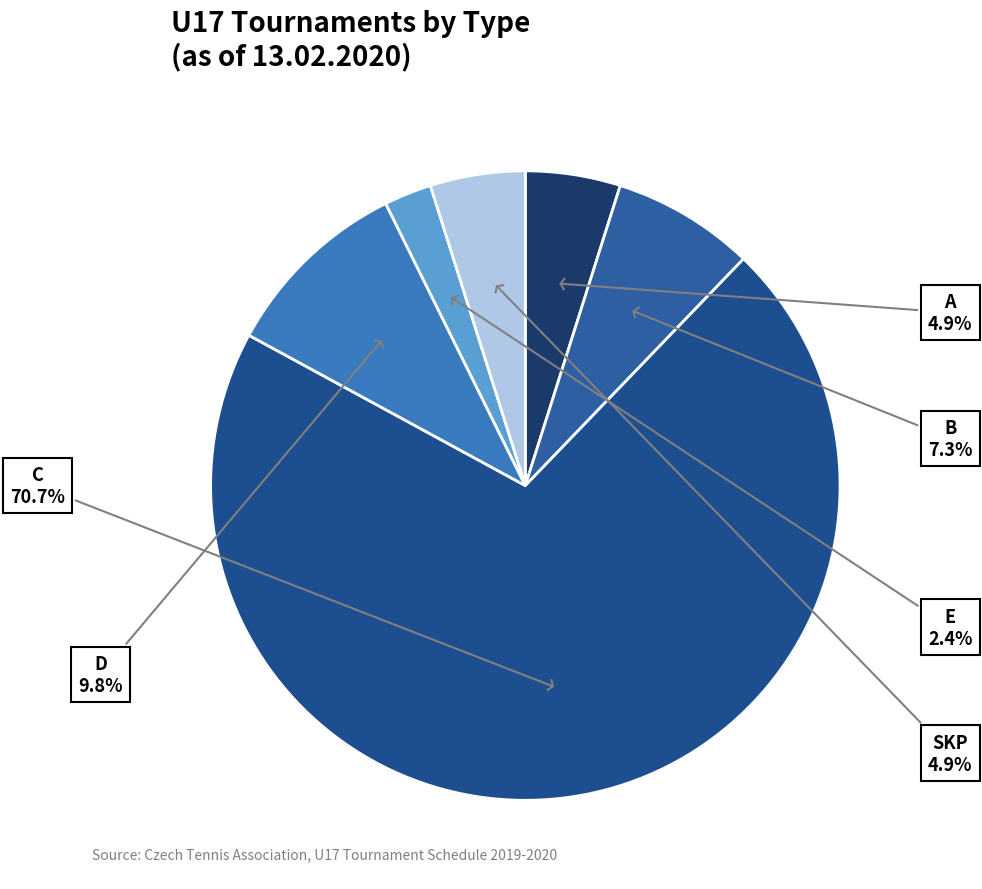

Which slice is the largest?

C